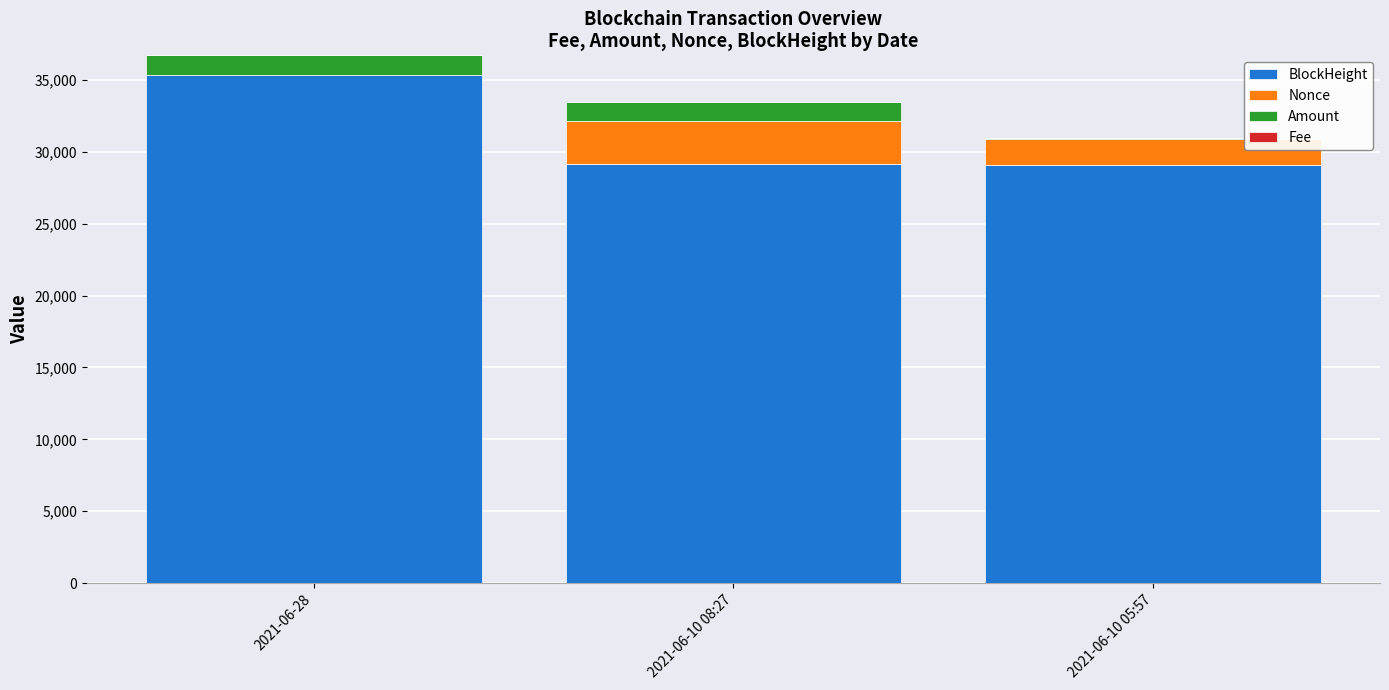

Are the bars grouped side by side (vs. stacked)?

No